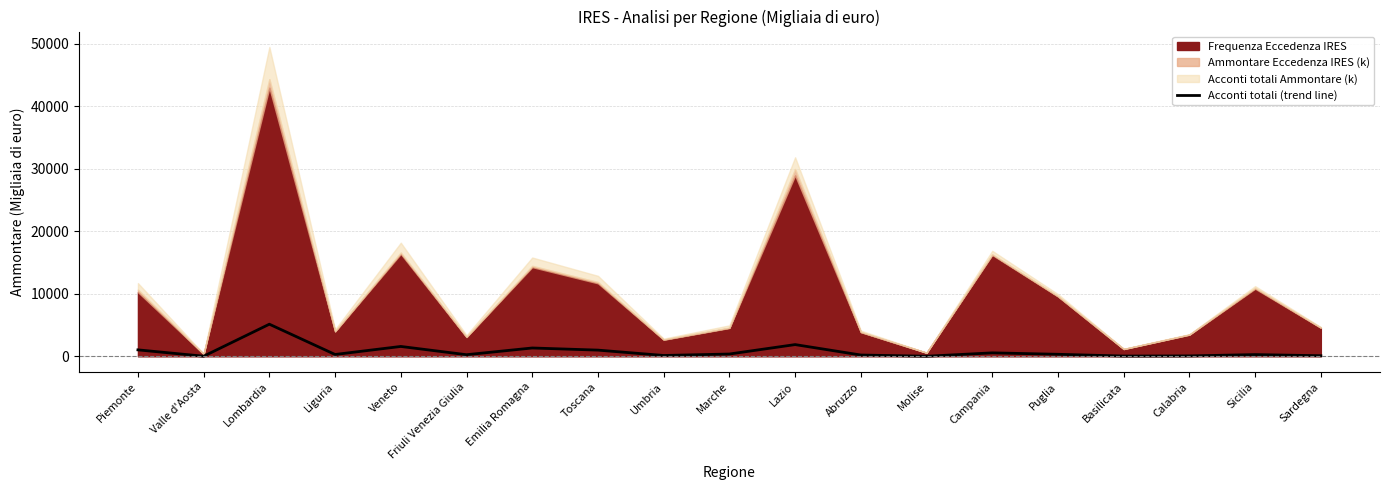

True or false: there are more than 1 points higher than both neighbors.

True